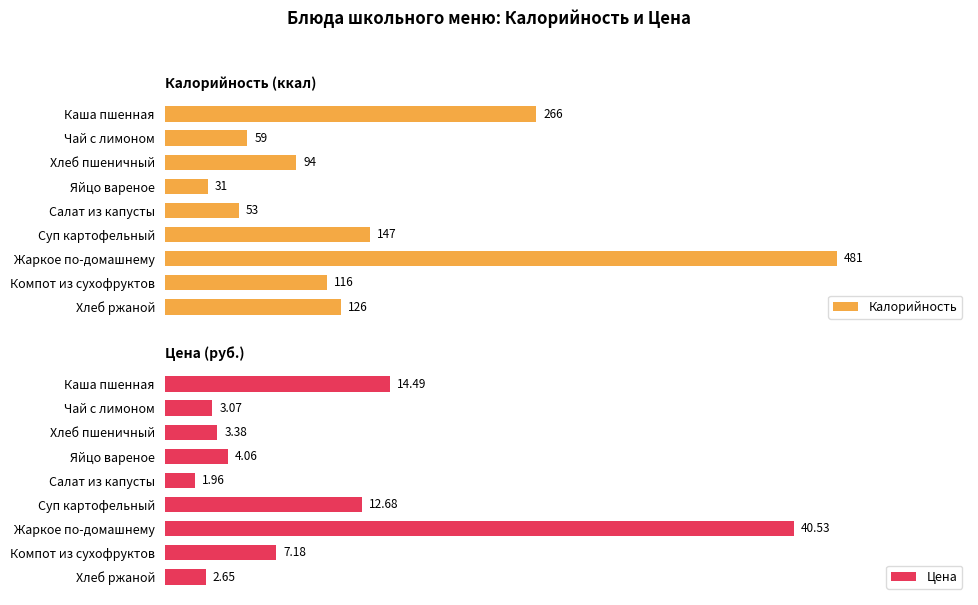

Which category has the lowest value in the Калорийность series?

Яйцо вареное